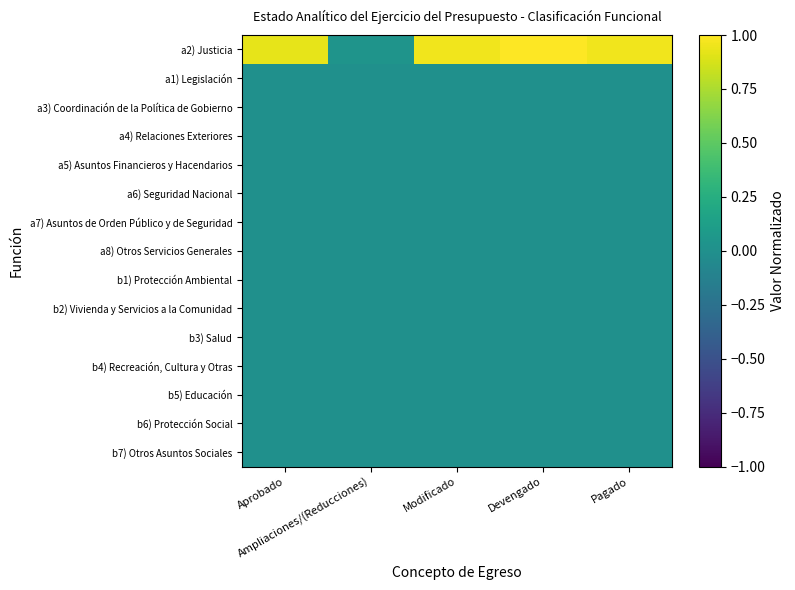

Reading left to right, list all the values displayed in this chart.

a2) Justicia: Aprobado=0.9	Ampliaciones/(Reducciones)=0.0	Modificado=1.0	Devengado=1.0	Pagado=1.0
a1) Legislación: Aprobado=0.0	Ampliaciones/(Reducciones)=0.0	Modificado=0.0	Devengado=0.0	Pagado=0.0
a3) Coordinación de la Política de Gobierno: Aprobado=0.0	Ampliaciones/(Reducciones)=0.0	Modificado=0.0	Devengado=0.0	Pagado=0.0
a4) Relaciones Exteriores: Aprobado=0.0	Ampliaciones/(Reducciones)=0.0	Modificado=0.0	Devengado=0.0	Pagado=0.0
a5) Asuntos Financieros y Hacendarios: Aprobado=0.0	Ampliaciones/(Reducciones)=0.0	Modificado=0.0	Devengado=0.0	Pagado=0.0
a6) Seguridad Nacional: Aprobado=0.0	Ampliaciones/(Reducciones)=0.0	Modificado=0.0	Devengado=0.0	Pagado=0.0
a7) Asuntos de Orden Público y de Seguridad: Aprobado=0.0	Ampliaciones/(Reducciones)=0.0	Modificado=0.0	Devengado=0.0	Pagado=0.0
a8) Otros Servicios Generales: Aprobado=0.0	Ampliaciones/(Reducciones)=0.0	Modificado=0.0	Devengado=0.0	Pagado=0.0
b1) Protección Ambiental: Aprobado=0.0	Ampliaciones/(Reducciones)=0.0	Modificado=0.0	Devengado=0.0	Pagado=0.0
b2) Vivienda y Servicios a la Comunidad: Aprobado=0.0	Ampliaciones/(Reducciones)=0.0	Modificado=0.0	Devengado=0.0	Pagado=0.0
b3) Salud: Aprobado=0.0	Ampliaciones/(Reducciones)=0.0	Modificado=0.0	Devengado=0.0	Pagado=0.0
b4) Recreación, Cultura y Otras: Aprobado=0.0	Ampliaciones/(Reducciones)=0.0	Modificado=0.0	Devengado=0.0	Pagado=0.0
b5) Educación: Aprobado=0.0	Ampliaciones/(Reducciones)=0.0	Modificado=0.0	Devengado=0.0	Pagado=0.0
b6) Protección Social: Aprobado=0.0	Ampliaciones/(Reducciones)=0.0	Modificado=0.0	Devengado=0.0	Pagado=0.0
b7) Otros Asuntos Sociales: Aprobado=0.0	Ampliaciones/(Reducciones)=0.0	Modificado=0.0	Devengado=0.0	Pagado=0.0